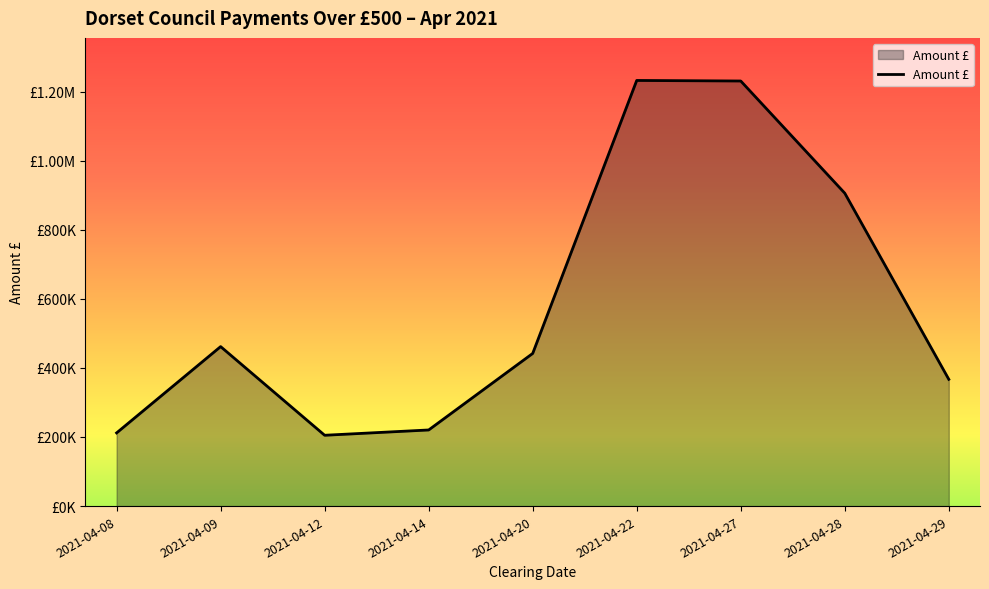

Is this an area chart (filled region under the line)?

Yes